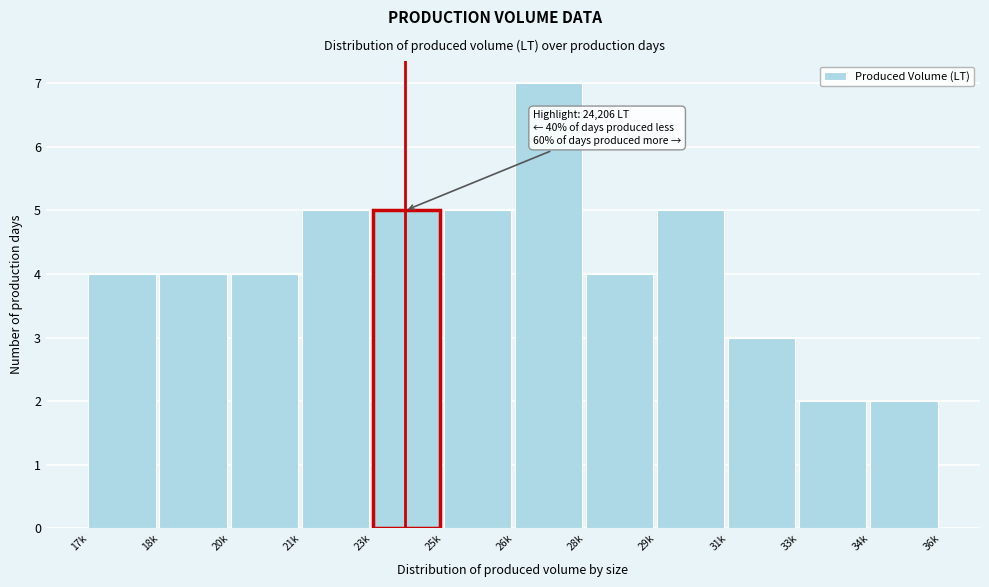

Reading left to right, list all the values displayed in this chart.

17k=4	18k=4	20k=4	21k=5	23k=5	25k=5	26k=7	28k=4	29k=5	31k=3	33k=2	34k=2